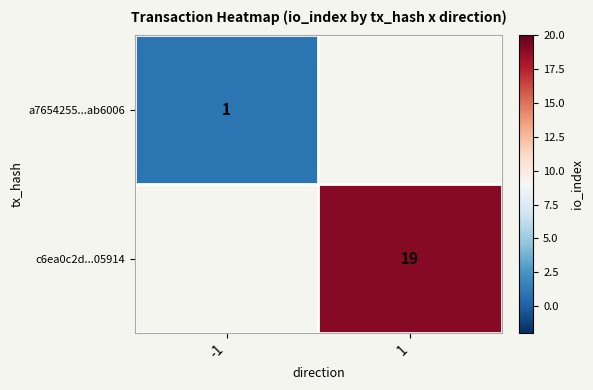

What is the minimum value shown in the chart?

1.0